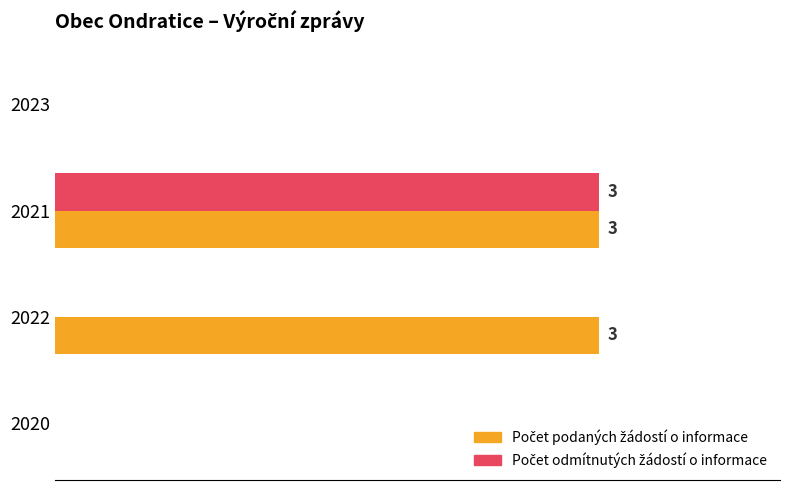

List the series in order of their peak value, highest first.

Počet podaných žádostí o informace, Počet odmítnutých žádostí o informace